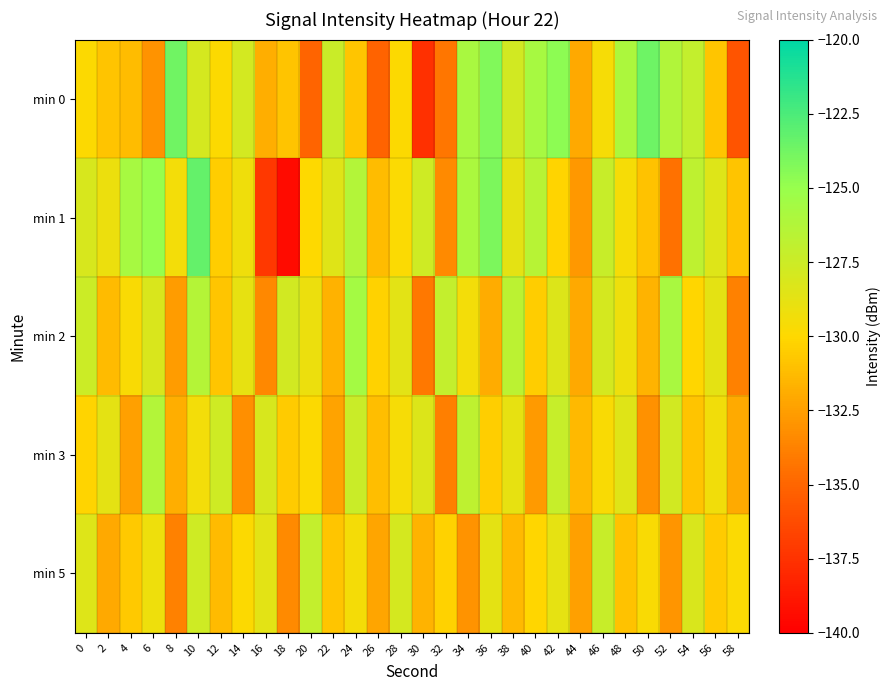

How many series are shown in this chart?

5